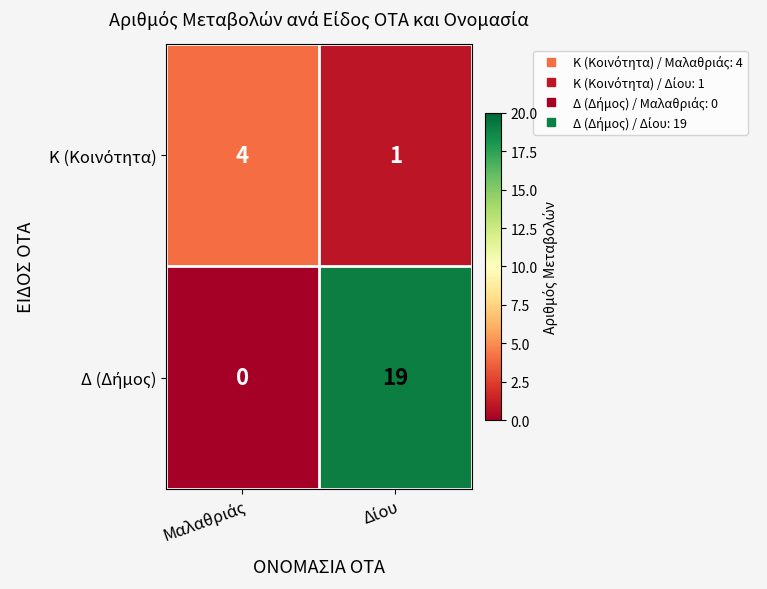

How many categories are shown in the chart?

2